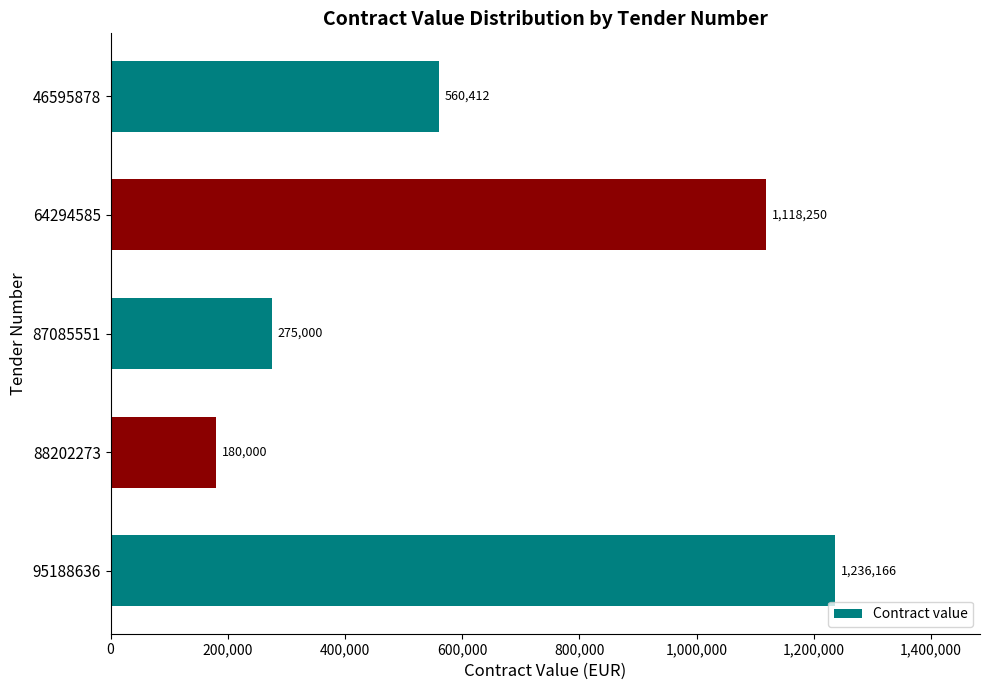

Is it true that the value at 87085551 is 275000?

True